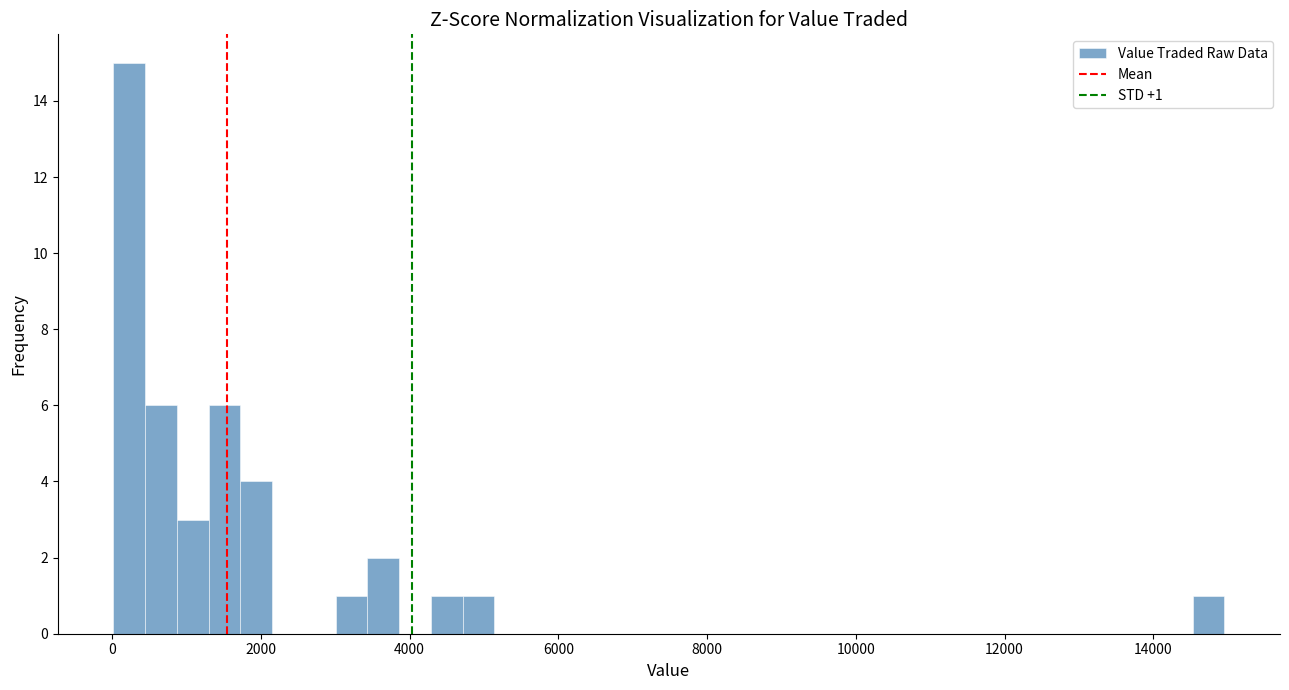

Around what value on the x-axis is the tallest bar? Give the approximate position of its centre, as read against the axis.

200